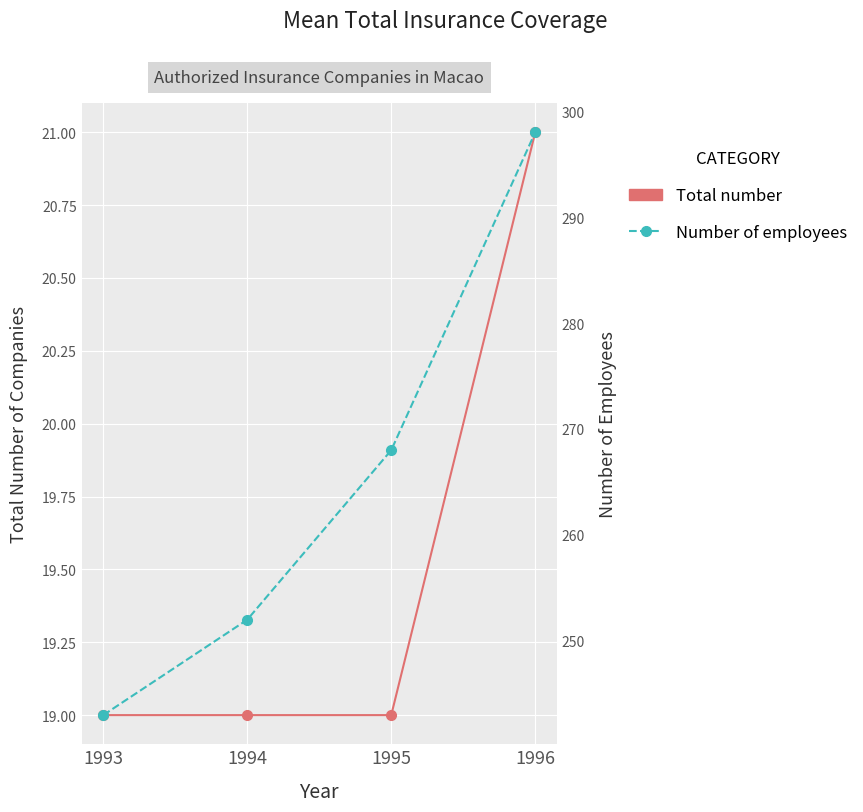

List the labels in order of Number of employees value, largest first.

1996, 1995, 1994, 1993